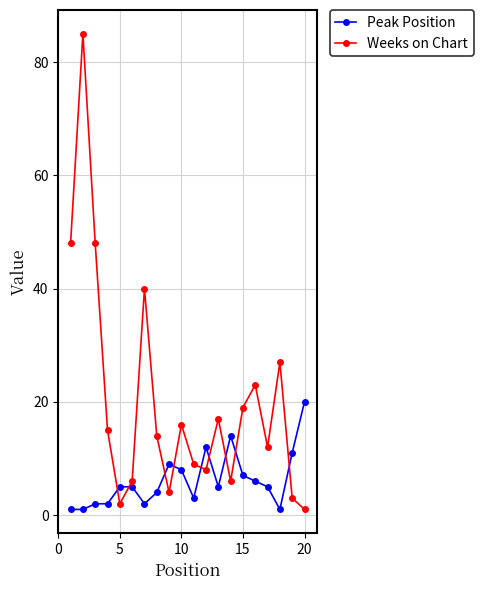

True or false: Peak Position has more than 0 interior local peaks.

True